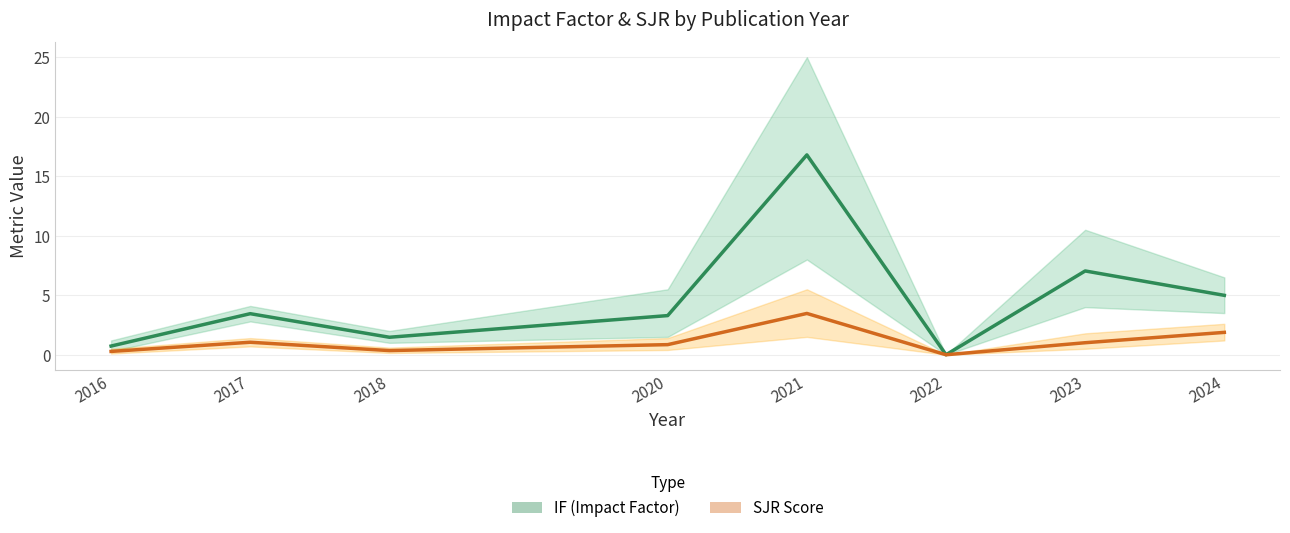

How many values in the SJR Score series are below 1?

4